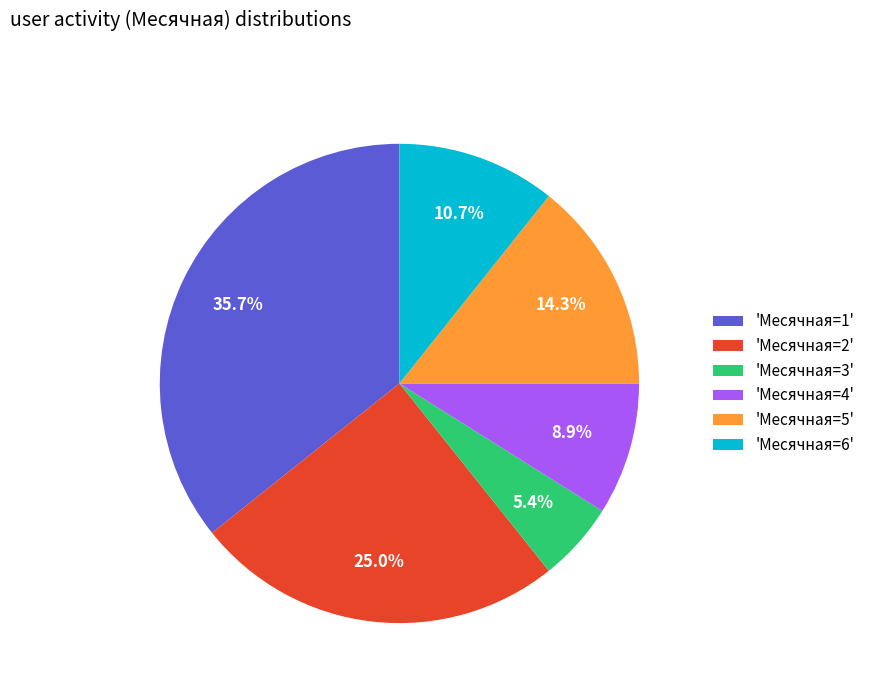

To the nearest percent, what is the average slice percentage?

17%